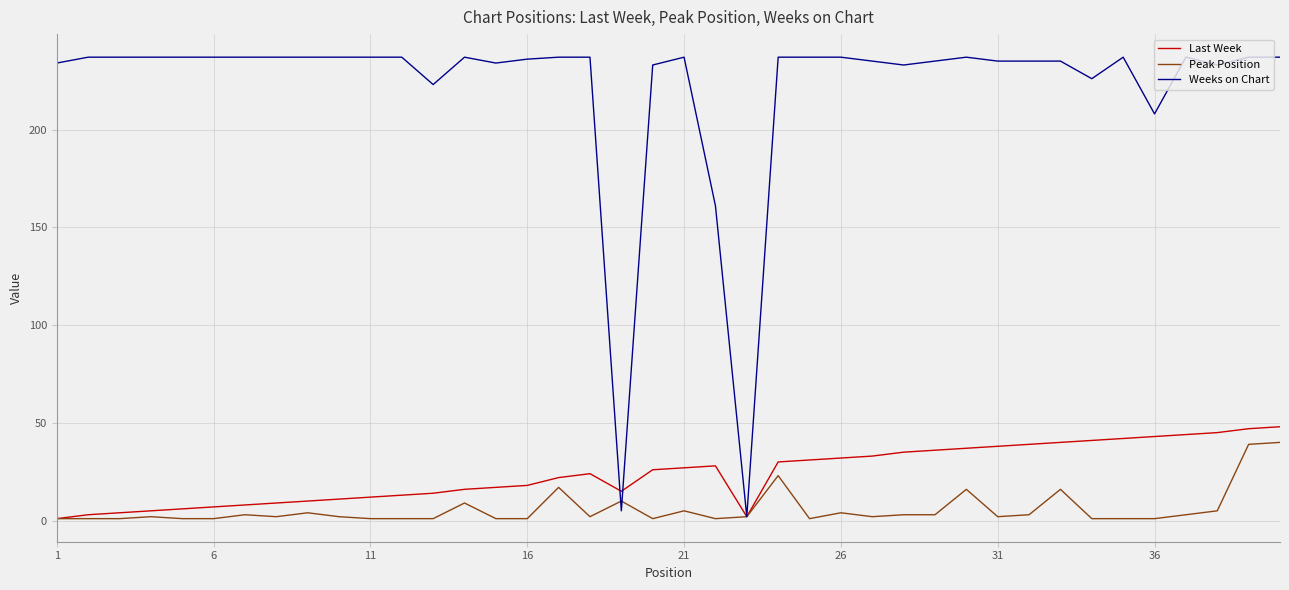

At how many categories does at least one series exceed 55?

38